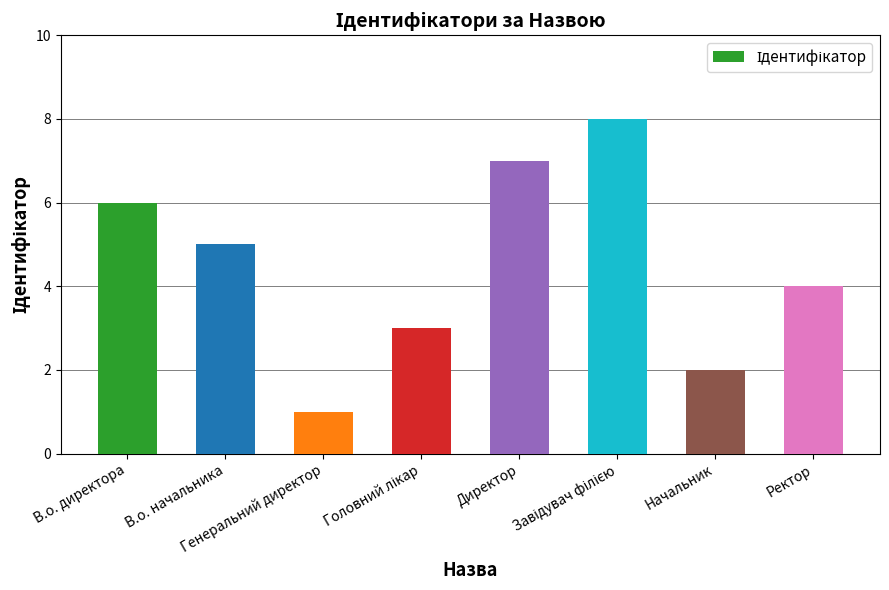

What is the approximate value at Начальник?

2